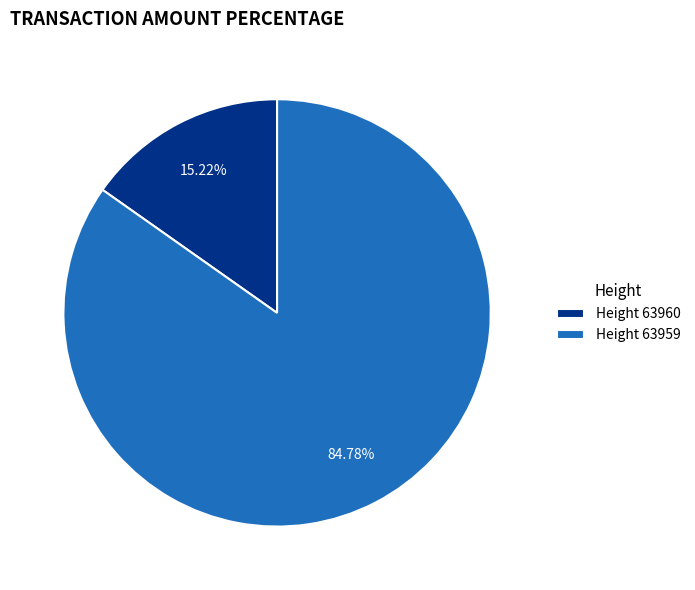

Is there a majority slice in this chart?

Yes